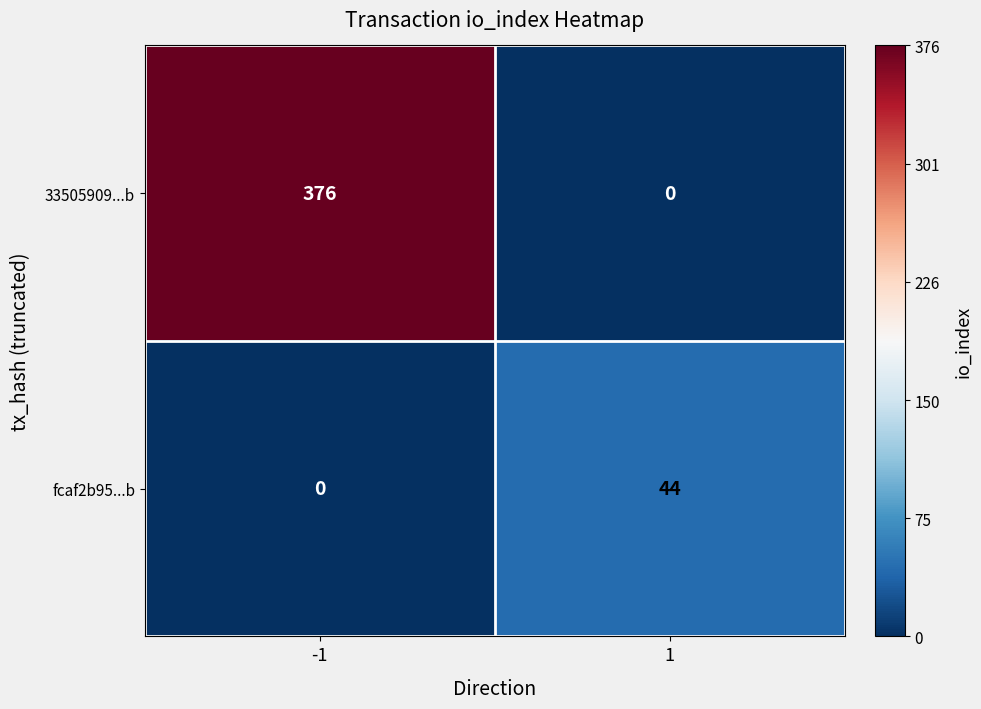

How many values in the 33505909...b series are below 376?

1